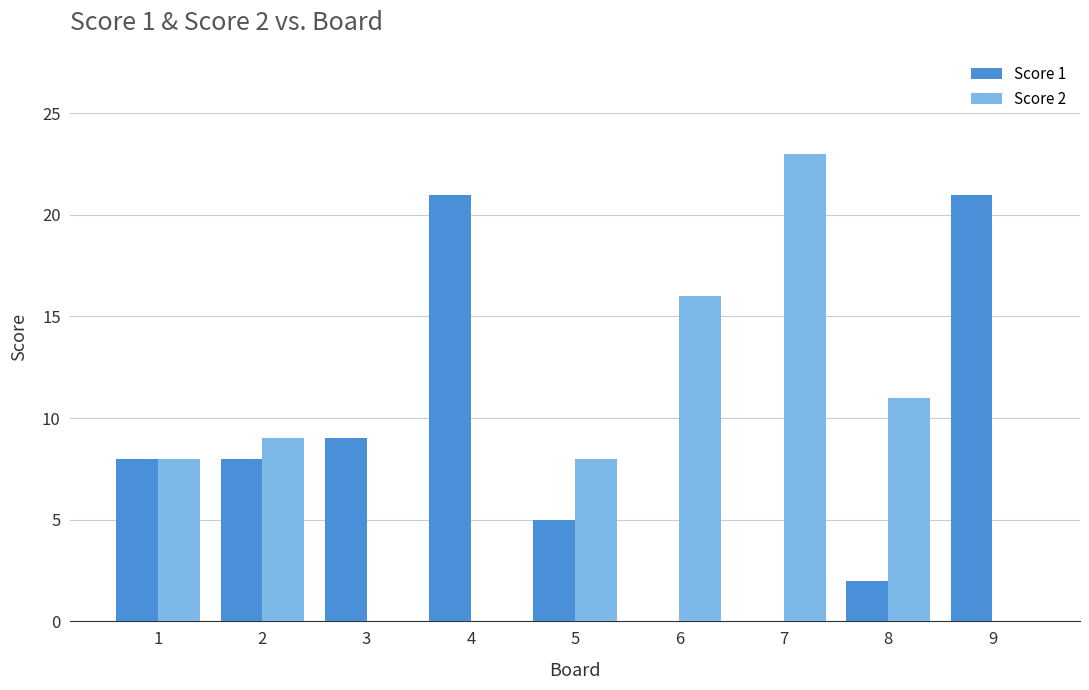

Which series changed the most between 4 and 6?

Score 1